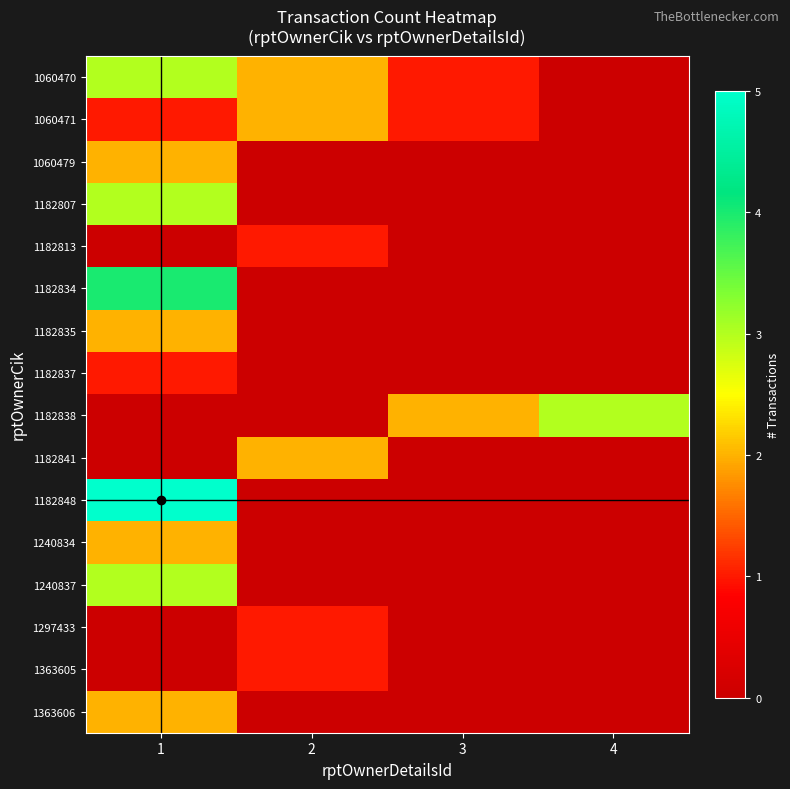

Reading right to left, what are all the values shown in this chart?

1060470: 4=0	3=1	2=2	1=3
1060471: 4=0	3=1	2=2	1=1
1060479: 4=0	3=0	2=0	1=2
1182807: 4=0	3=0	2=0	1=3
1182813: 4=0	3=0	2=1	1=0
1182834: 4=0	3=0	2=0	1=4
1182835: 4=0	3=0	2=0	1=2
1182837: 4=0	3=0	2=0	1=1
1182838: 4=3	3=2	2=0	1=0
1182841: 4=0	3=0	2=2	1=0
1182848: 4=0	3=0	2=0	1=5
1240834: 4=0	3=0	2=0	1=2
1240837: 4=0	3=0	2=0	1=3
1297433: 4=0	3=0	2=1	1=0
1363605: 4=0	3=0	2=1	1=0
1363606: 4=0	3=0	2=0	1=2